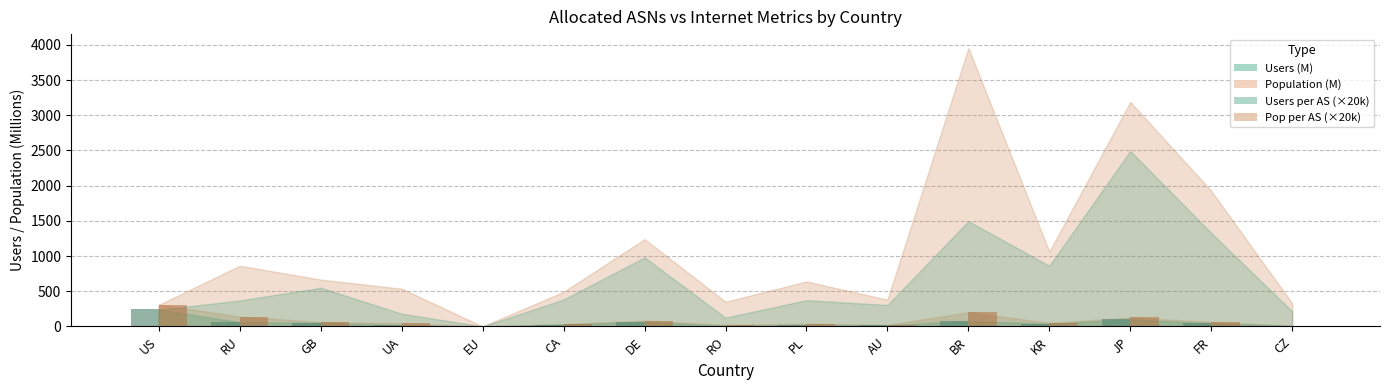

At which category is the sum across all series the highest?

US